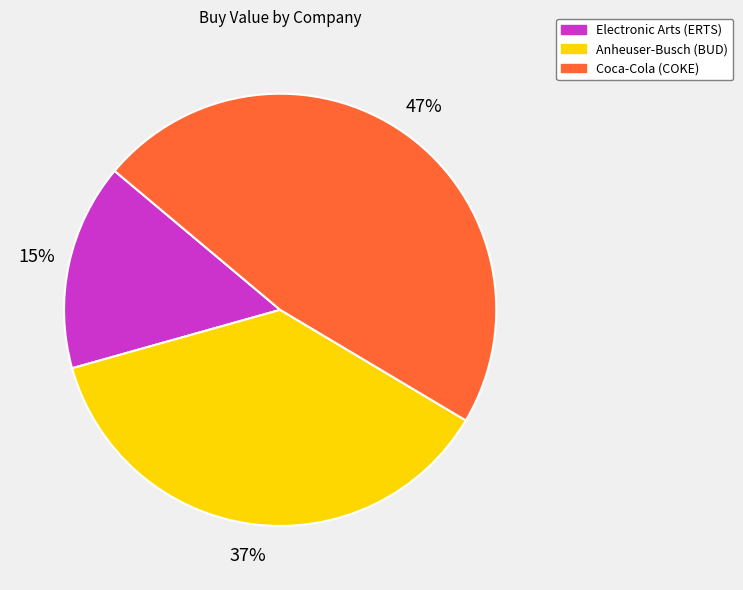

To the nearest percent, what is the difference between the largest and smallest slice percentages?

32%